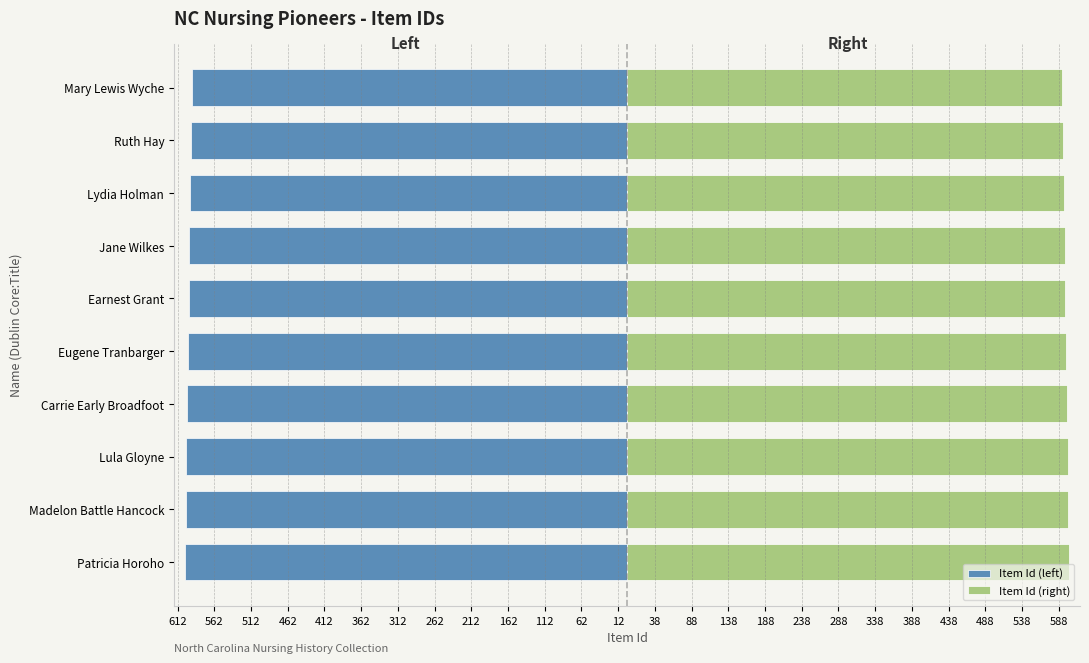

The value of Item Id (right) at Lydia Holman is 788. True or false?

False